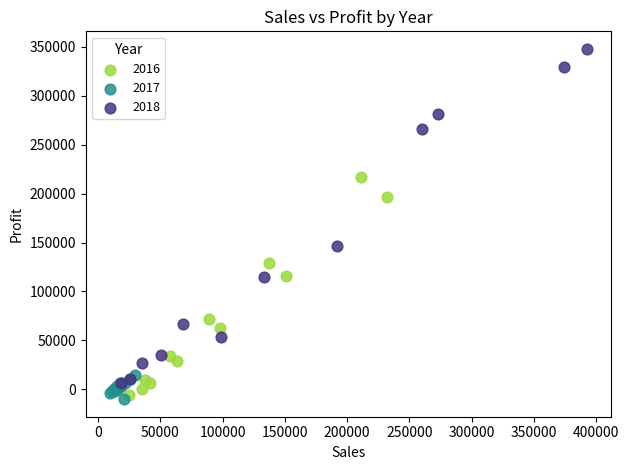

Which series contains the highest Y value?

2018